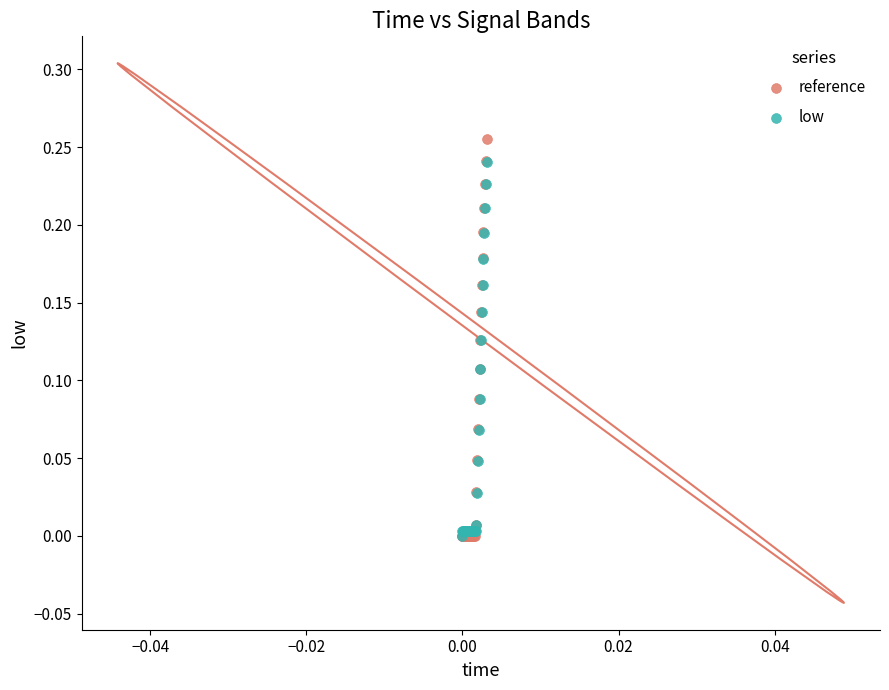

What are all the series names shown in the legend?

reference, low